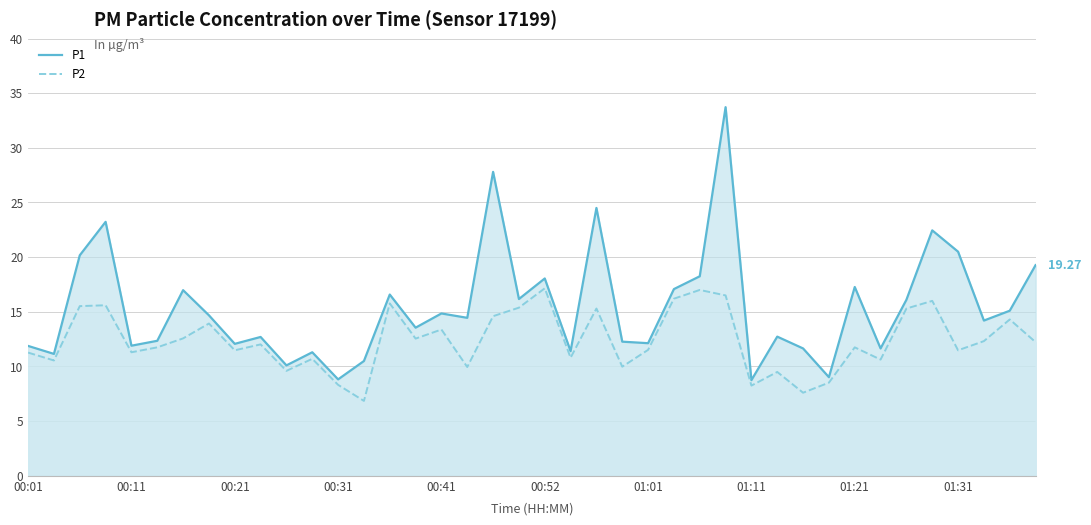

What is the maximum value shown in the chart?

33.7